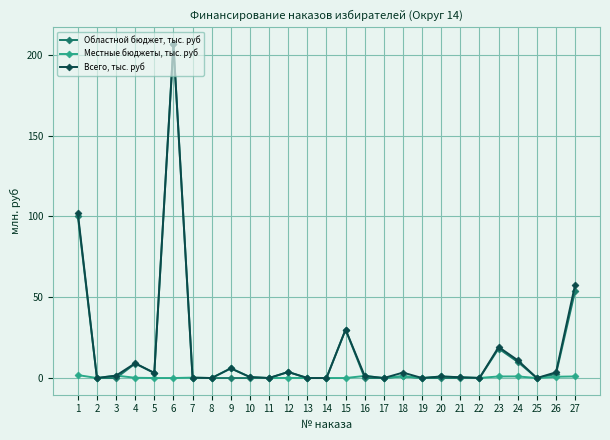

True or false: Местные бюджеты, тыс. руб has more than 2 points higher than both neighbors.

True